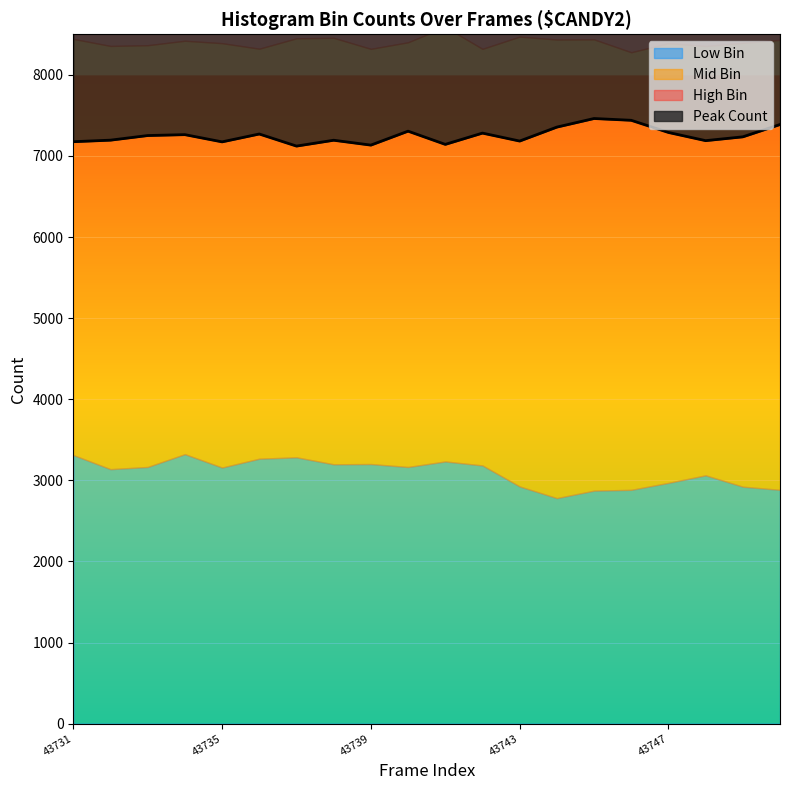

What is the difference between the second highest and minimum values?

318